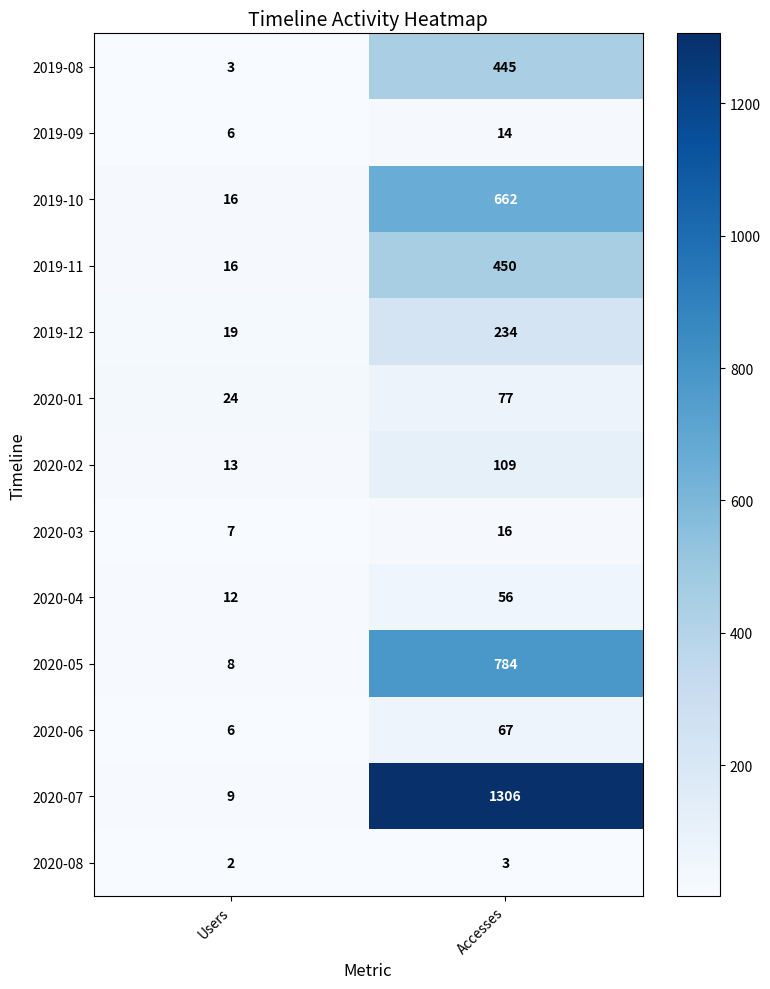

At which category is the sum across all series the highest?

Accesses